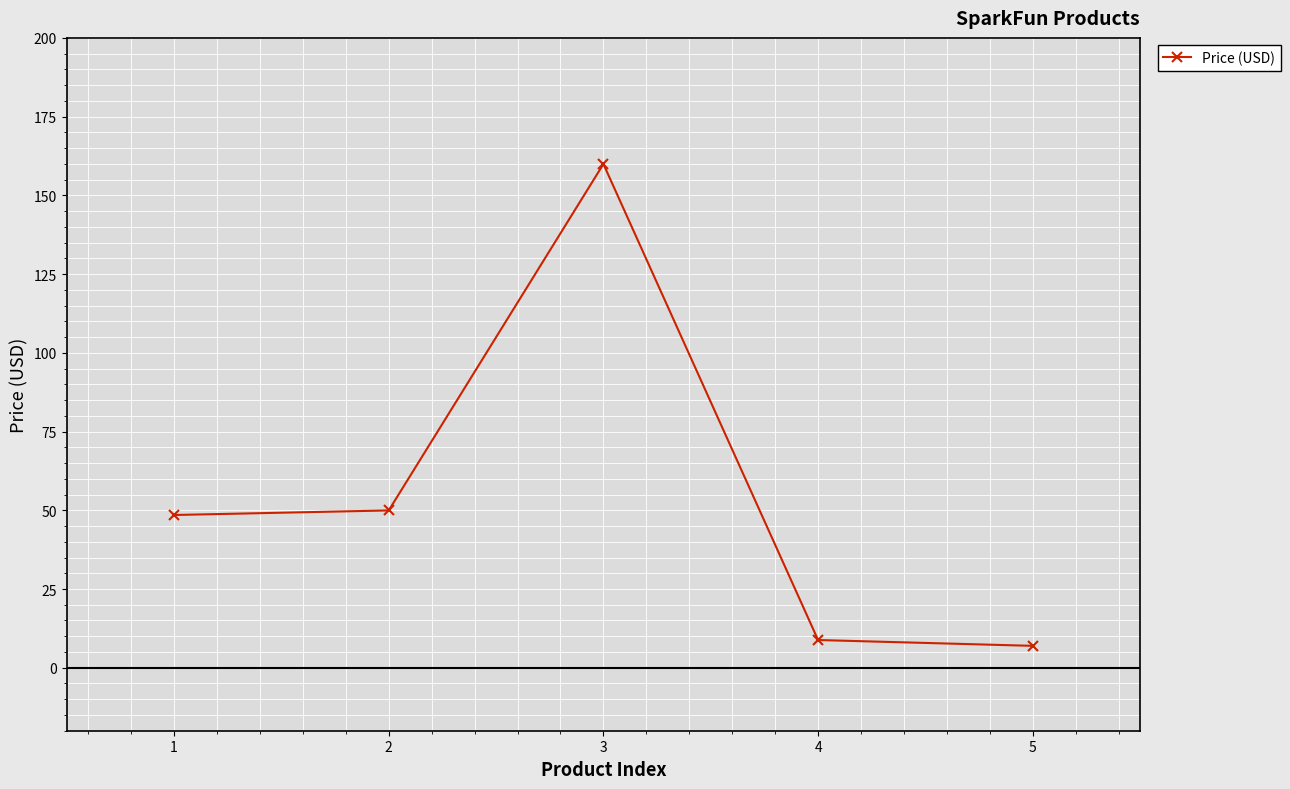

What is the minimum value shown in the chart?

7.0